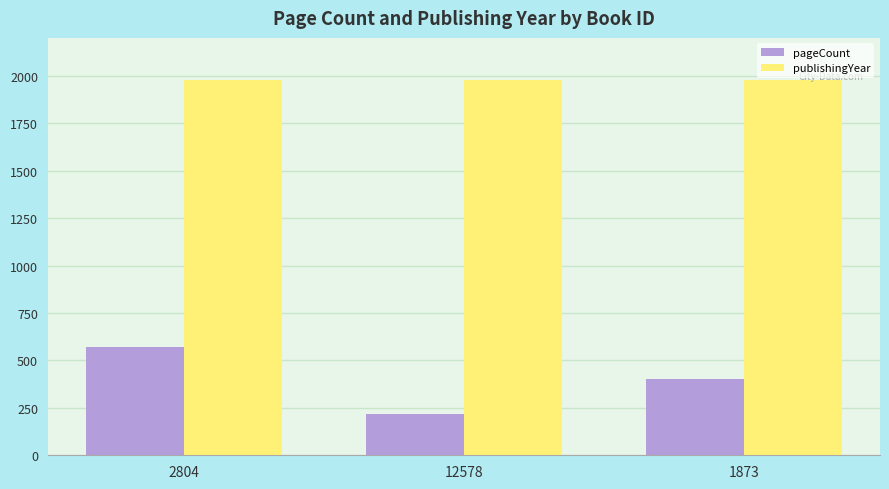

List the series in order of their peak value, lowest first.

pageCount, publishingYear